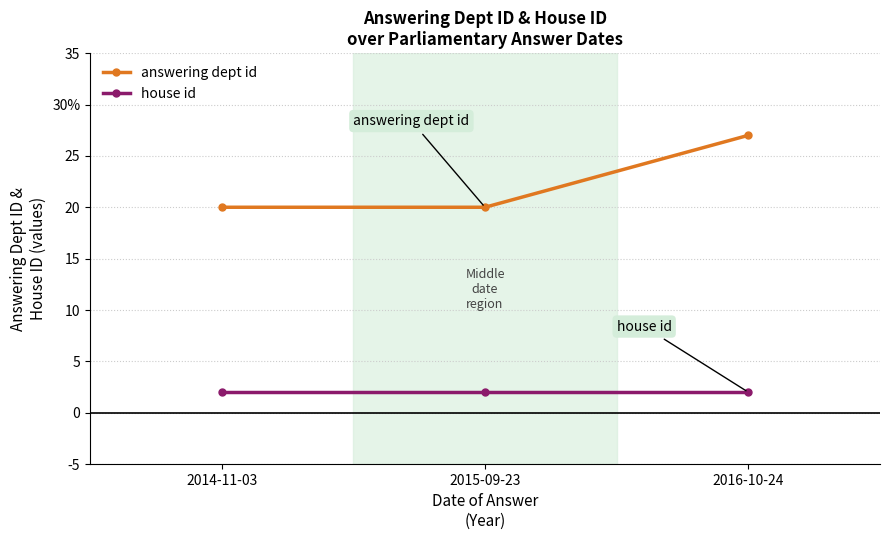

Does the chart have visible grid lines?

Yes